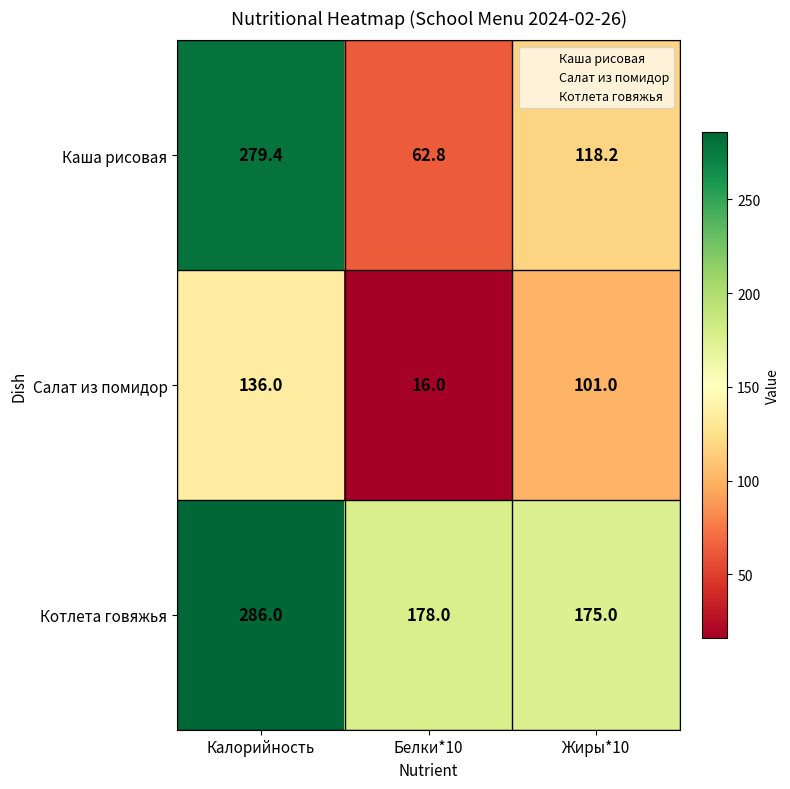

Where is Каша рисовая nearest to the value 171?

Жиры*10